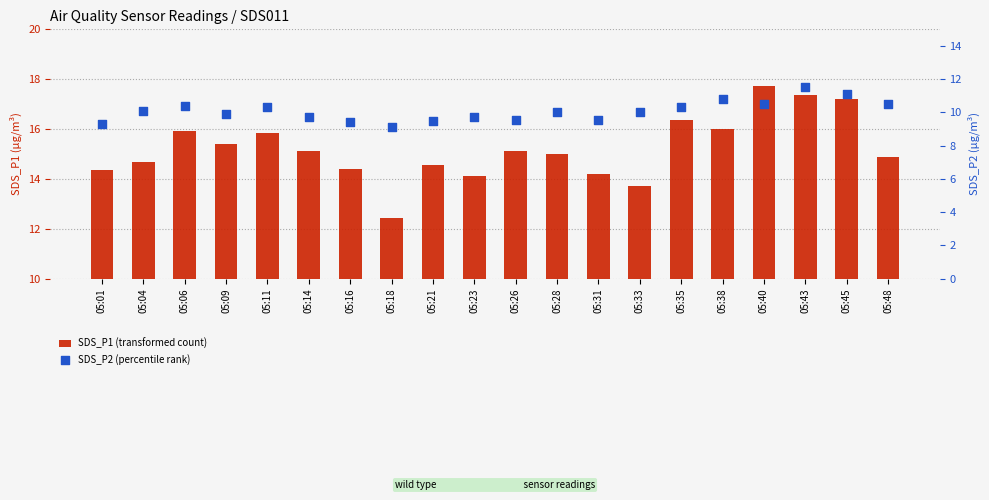

Is the value of SDS_P1 (transformed count) at 05:38 greater than the value of SDS_P2 (percentile rank) at 05:18?

Yes